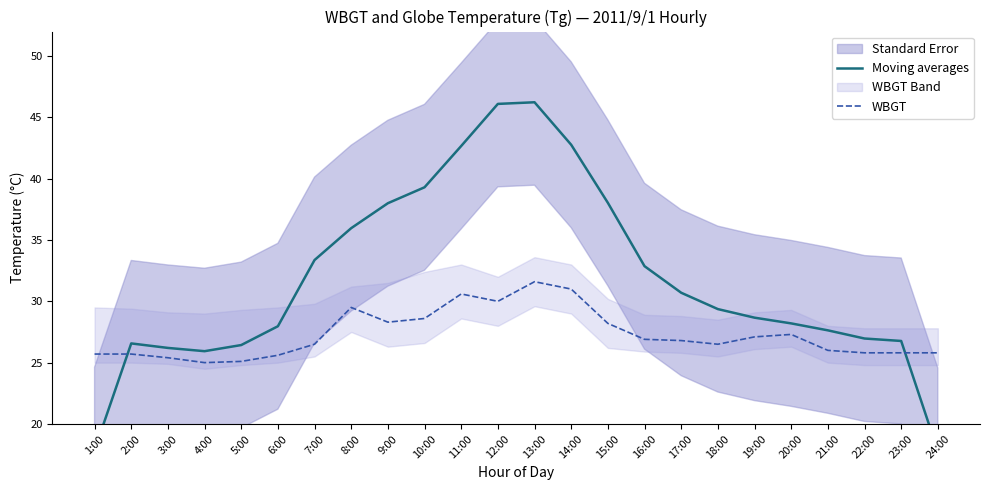

Reading left to right, list all the values displayed in this chart.

Moving averages: 17.9	26.6	26.2	25.9	26.4	28.0	33.4	36.0	38.0	39.3	42.7	46.1	46.2	42.8	38.0	32.9	30.7	29.4	28.7	28.2	27.6	27.0	26.8	17.8
WBGT: 25.7	25.7	25.4	25.0	25.1	25.6	26.5	29.5	28.3	28.6	30.6	30.0	31.6	31.0	28.2	26.9	26.8	26.5	27.1	27.3	26.0	25.8	25.8	25.8